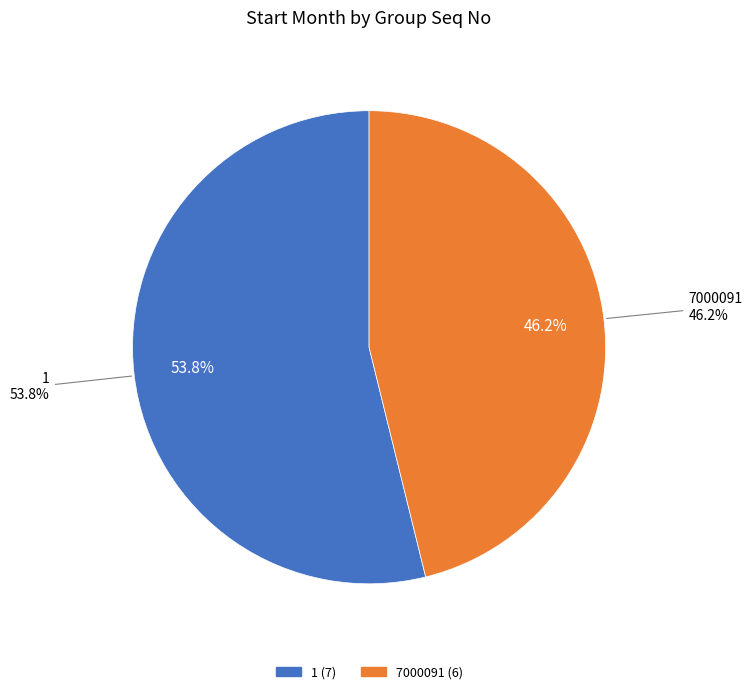

What percentage is the 7000091 slice, to the nearest percent?

46%